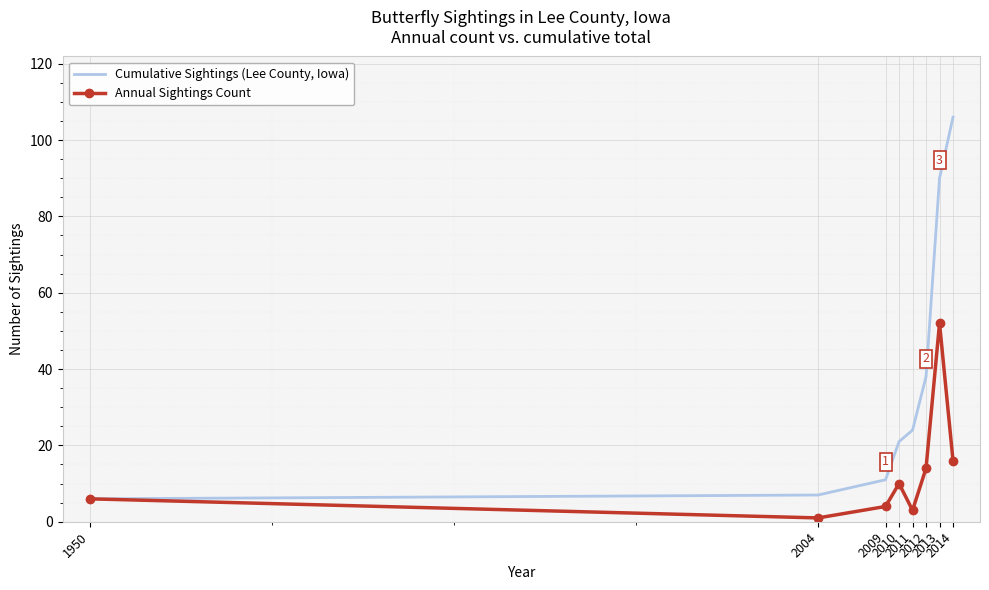

What is the maximum value shown in the chart?

106